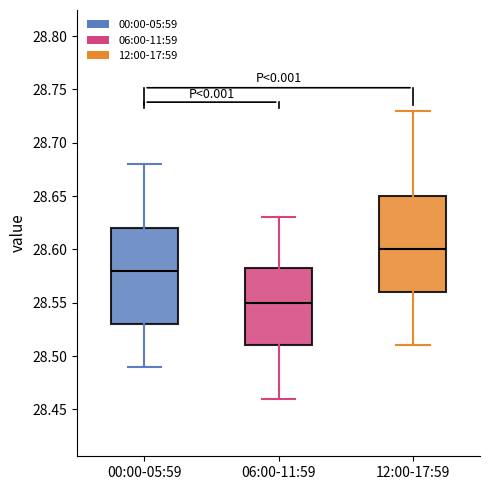

Reading left to right, transcribe this box plot: for each box, give where its median line is, the range the box spans, and where its two whiskers end, as read against the y-axis. The values are not printed on the chart, so give them approximately, as read against the axis.

00:00-05:59: median 28.580, box 28.530 to 28.620, whiskers 28.490 to 28.680
06:00-11:59: median 28.550, box 28.510 to 28.585, whiskers 28.460 to 28.630
12:00-17:59: median 28.600, box 28.560 to 28.650, whiskers 28.510 to 28.730